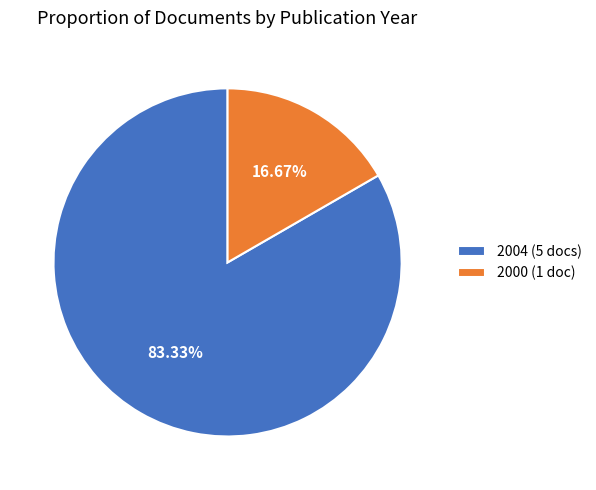

Which has a higher value, 2004 (5 docs) or 2000 (1 doc)?

2004 (5 docs)